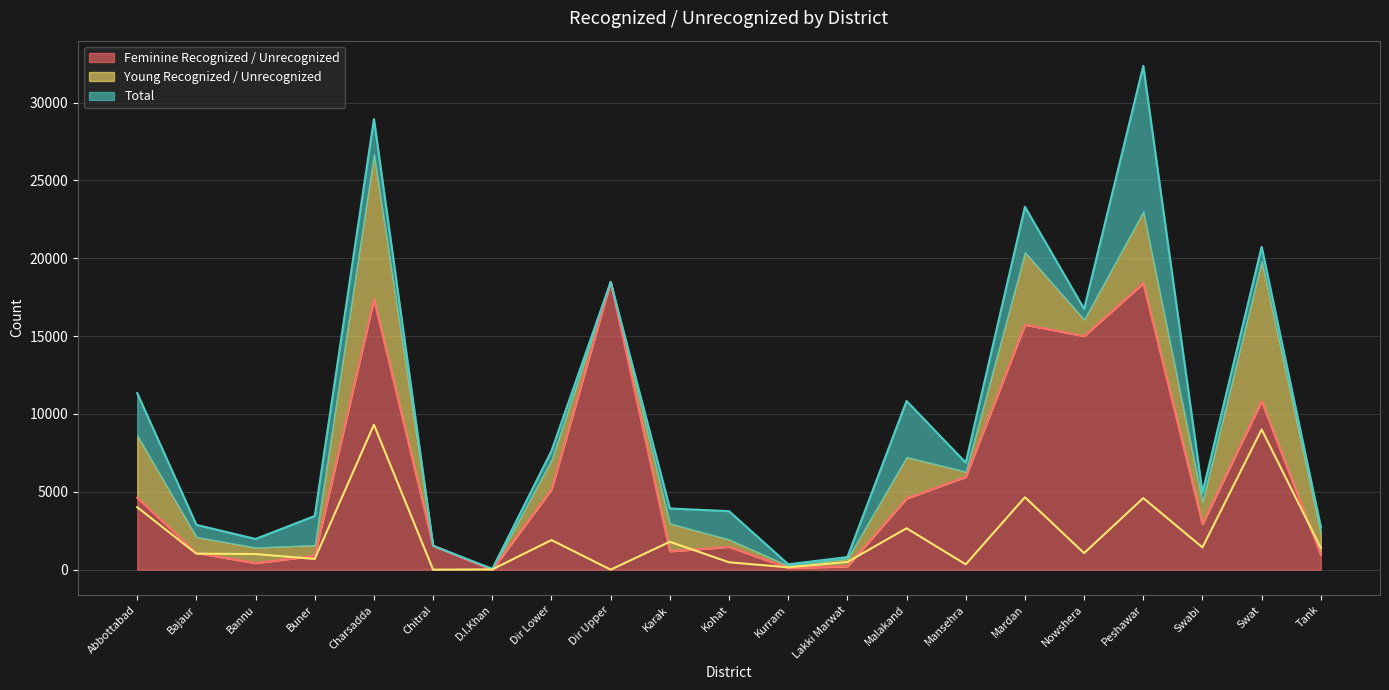

What is the value of the Total point at the 4th from the left?

3449